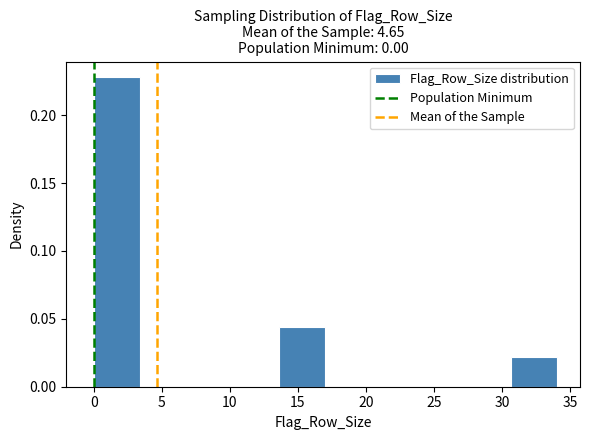

Reading left to right, list every bar in this chart as the range it spans on the x-axis followed by its height. Neither the bar edges nor the heights are printed on the chart, so give them approximately, as read against the axes.

0.0 to 3.4: 0.230
3.4 to 6.8: 0
6.8 to 10.2: 0
10.2 to 13.6: 0
13.6 to 17.0: 0.045
17.0 to 20.4: 0
20.4 to 23.8: 0
23.8 to 27.2: 0
27.2 to 30.6: 0
30.6 to 34.0: 0.020